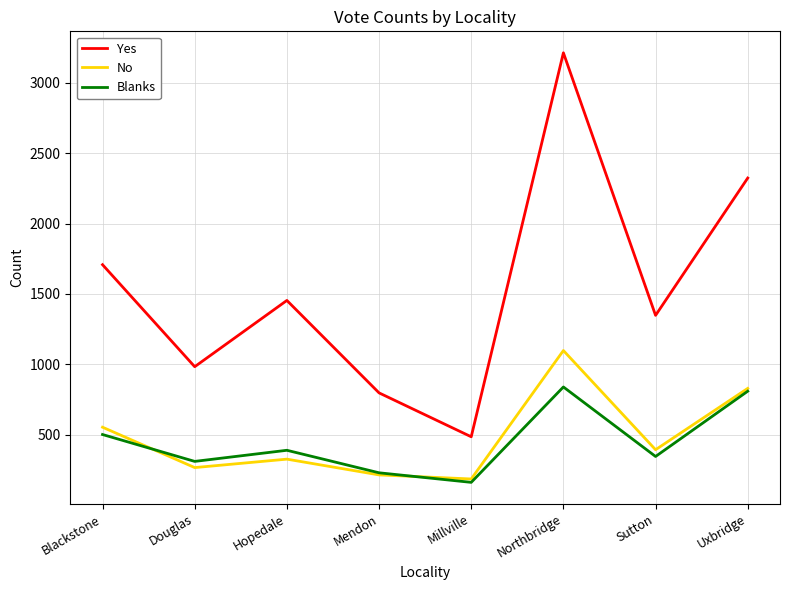

Which series changed the most between Hopedale and Northbridge?

Yes